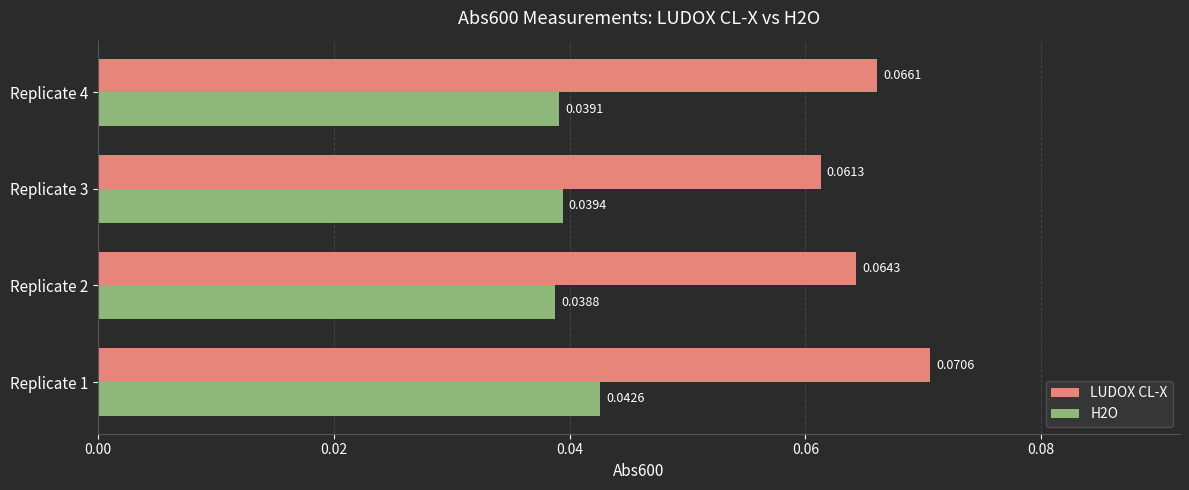

Which series has the largest total across all categories?

LUDOX CL-X